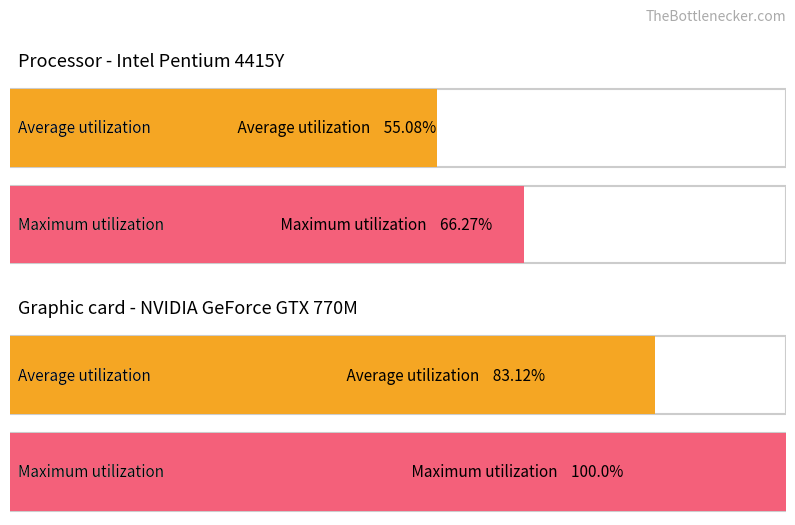

List the series in order of their peak value, lowest first.

Average utilization, Maximum utilization